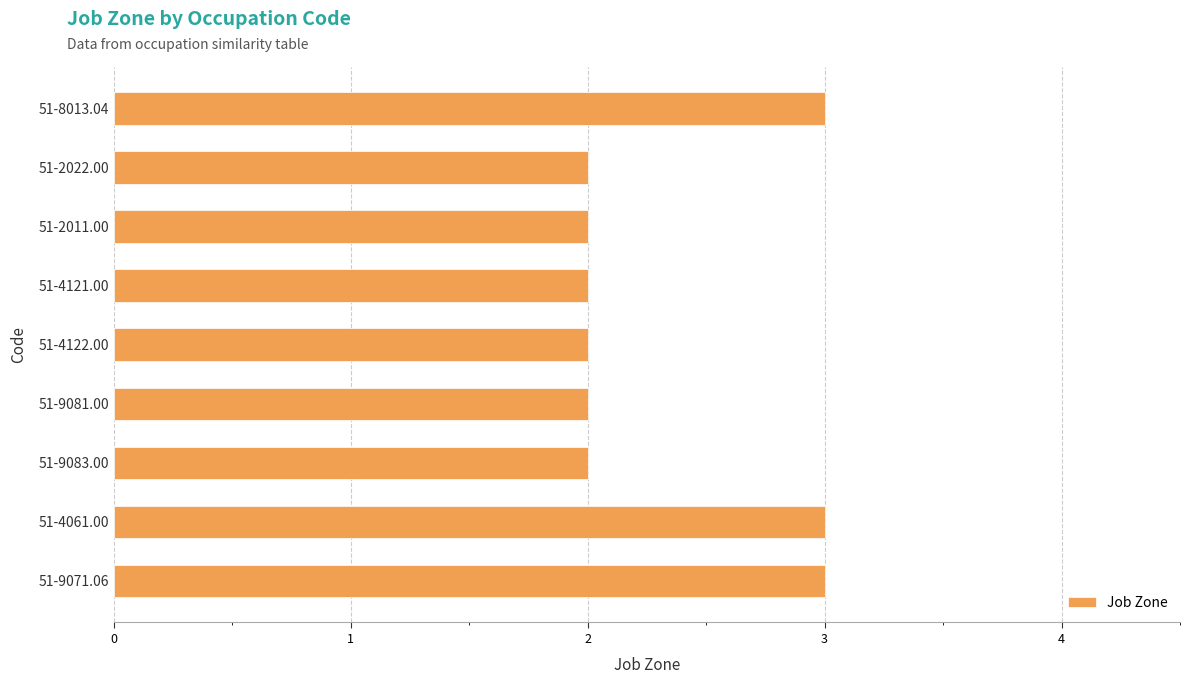

What is the label of the 5th bar from the top?

51-4122.00